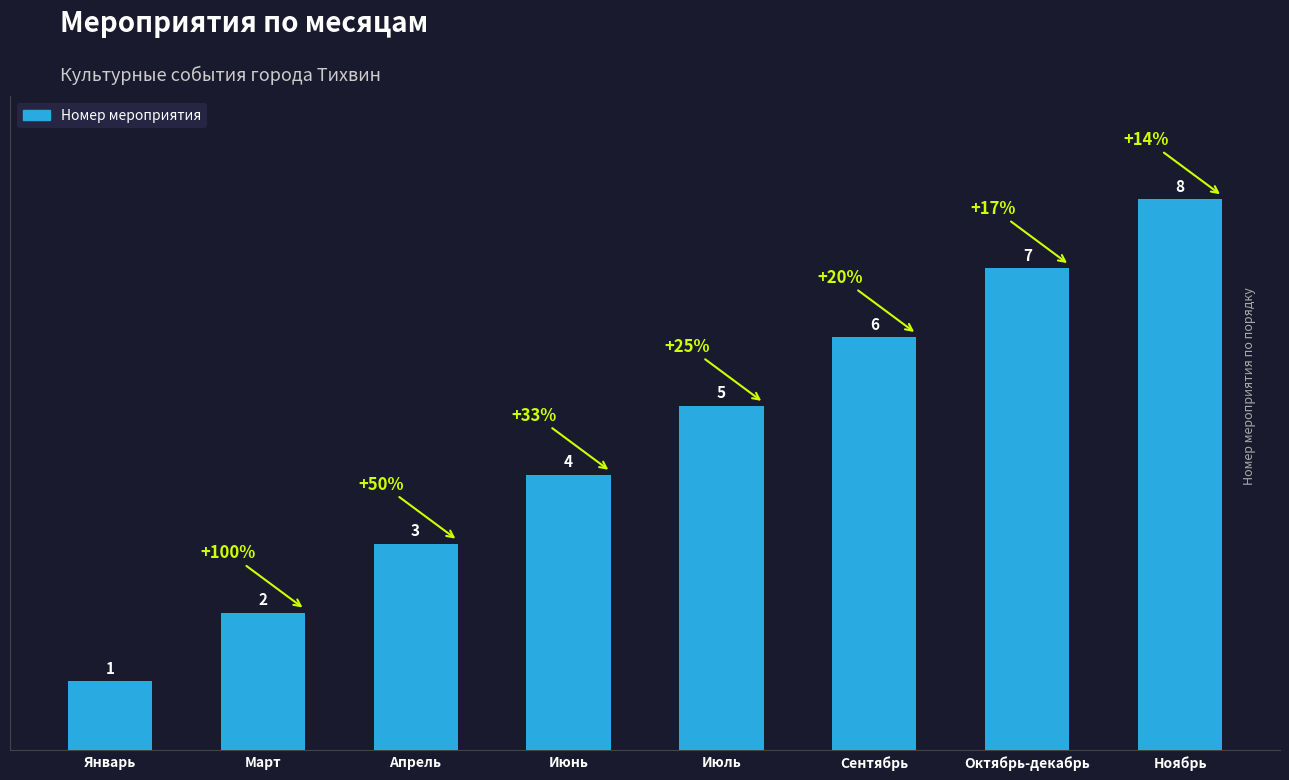

How many values are below 5?

4